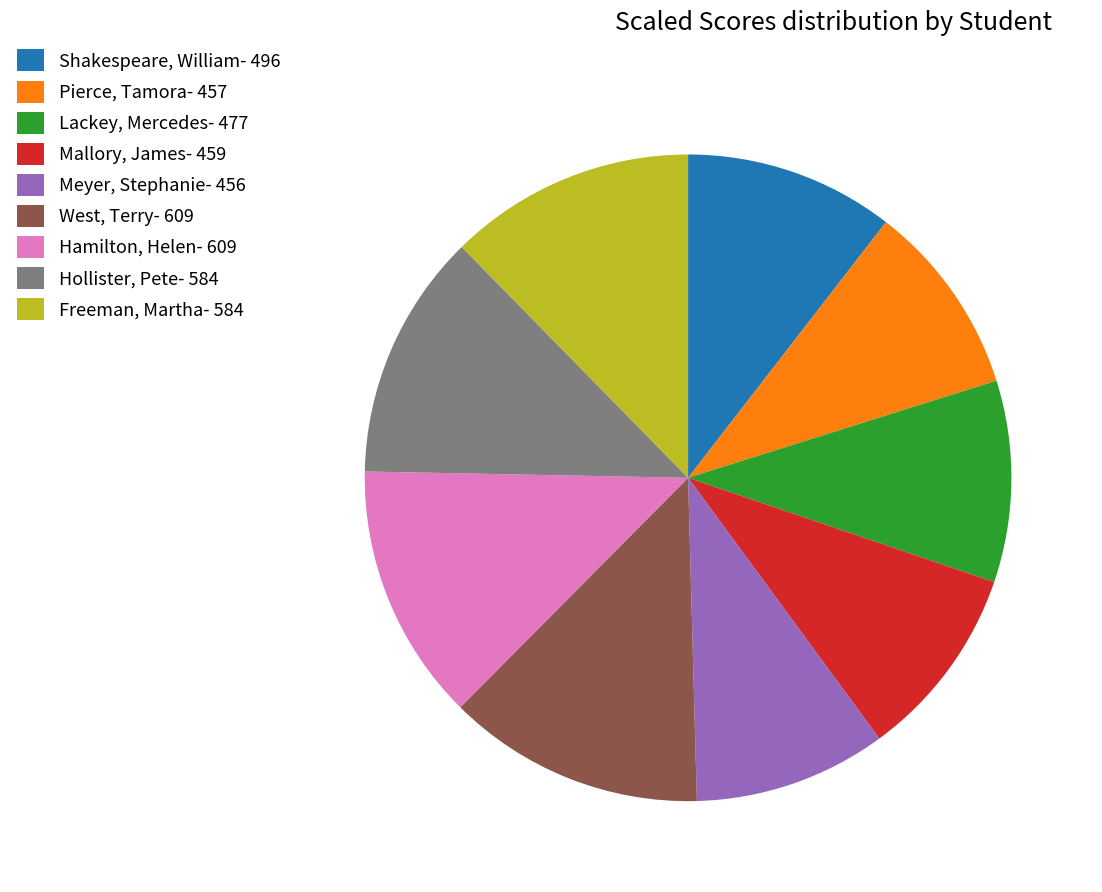

Is it true that Shakespeare, William is 10% of the pie?

True